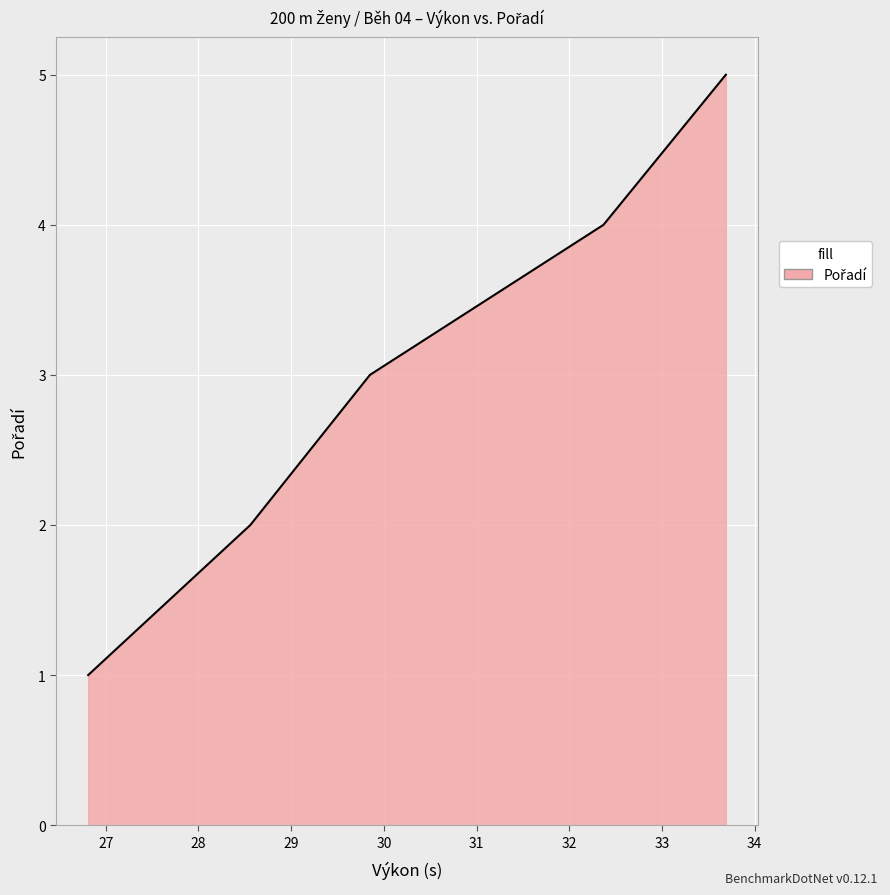

True or false: there are more than 0 points higher than both neighbors.

False